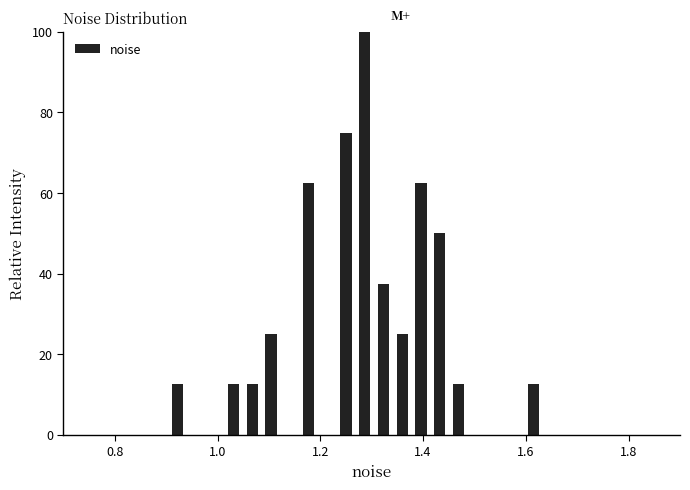

Read against the x-axis, roughly where is the centre of the tallest bar?

1.28